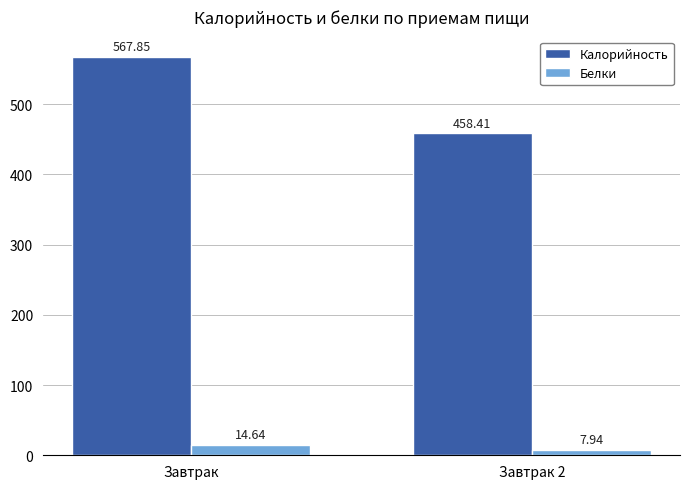

Which series has the widest spread of values?

Калорийность